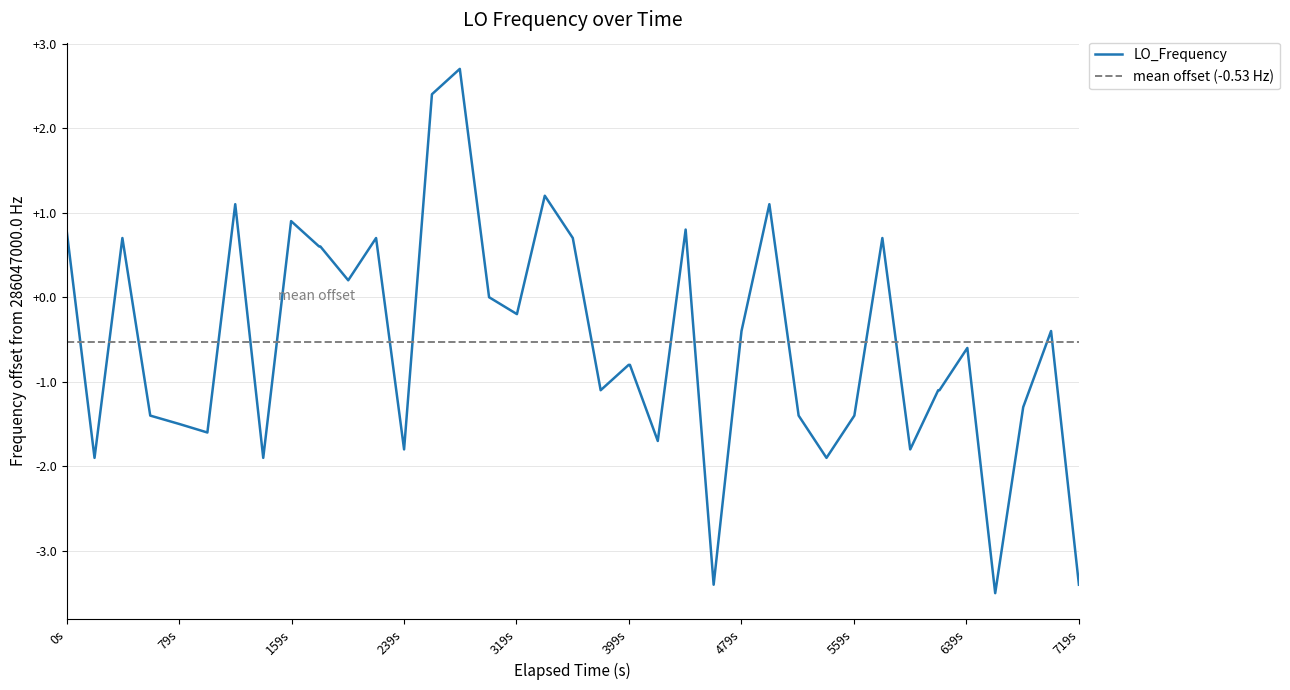

What is the average value?

-0.5